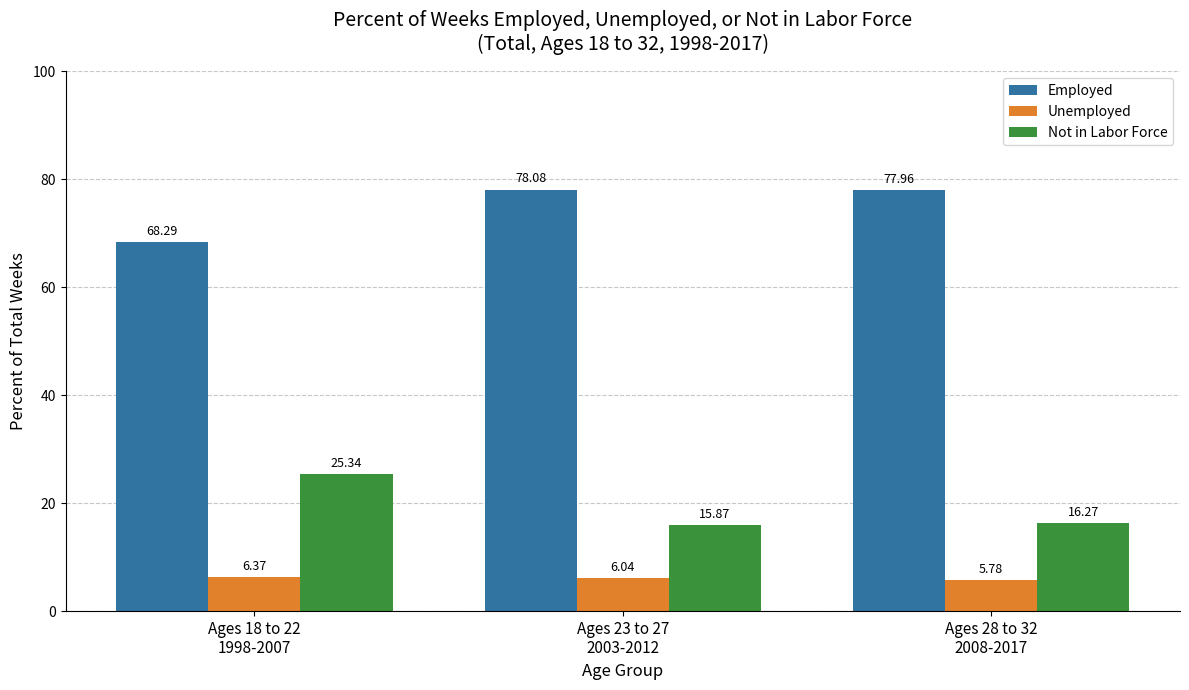

What is the smallest value displayed?

5.8